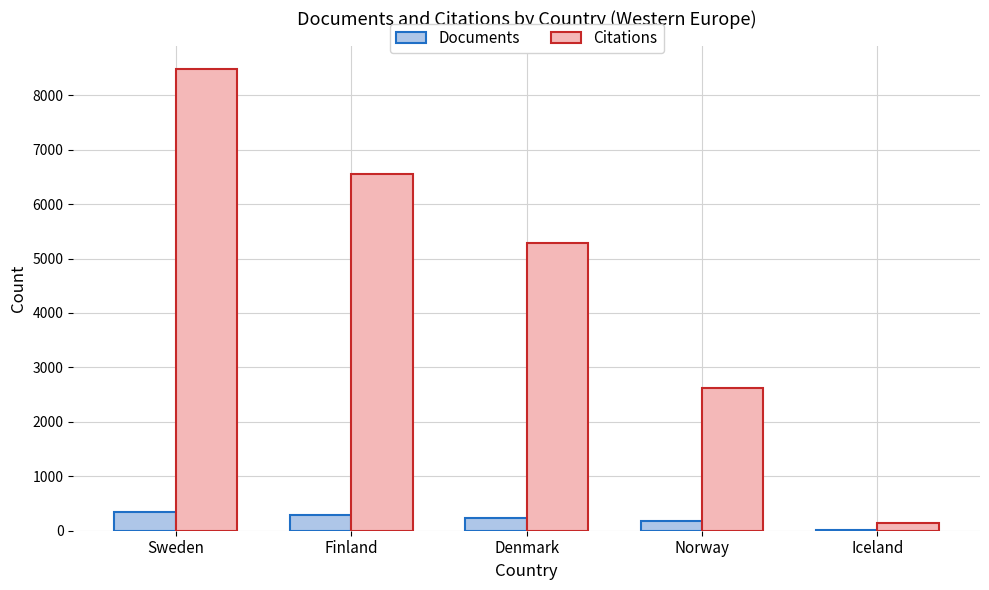

Reading right to left, extract all data points from this chart.

Documents: 11	170	239	297	344
Citations: 144	2625	5284	6561	8488